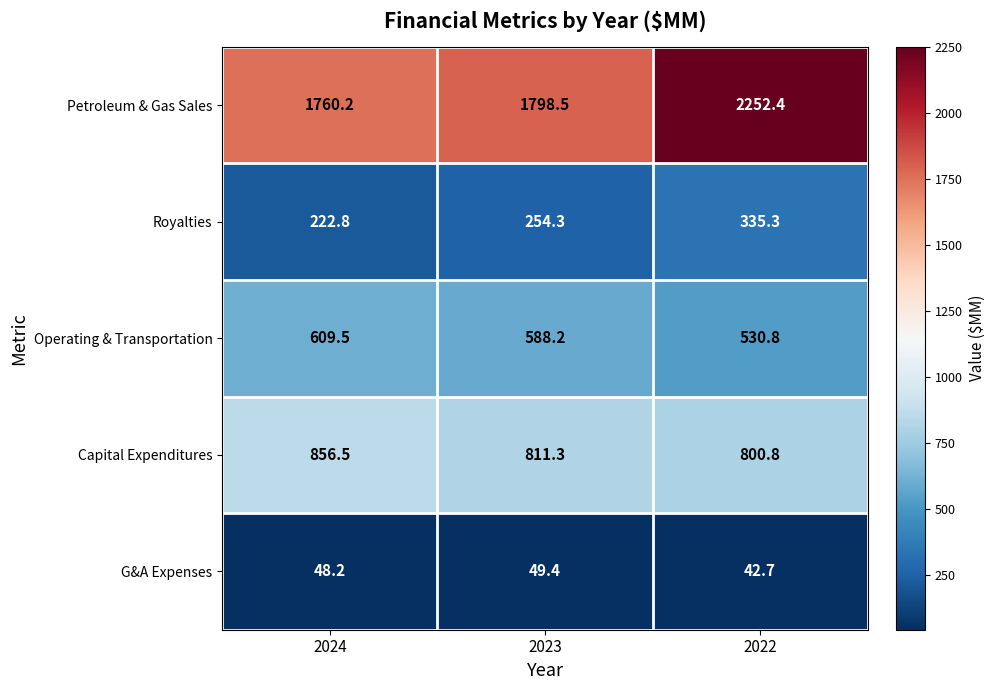

At which label does Capital Expenditures first exceed 811?

2024